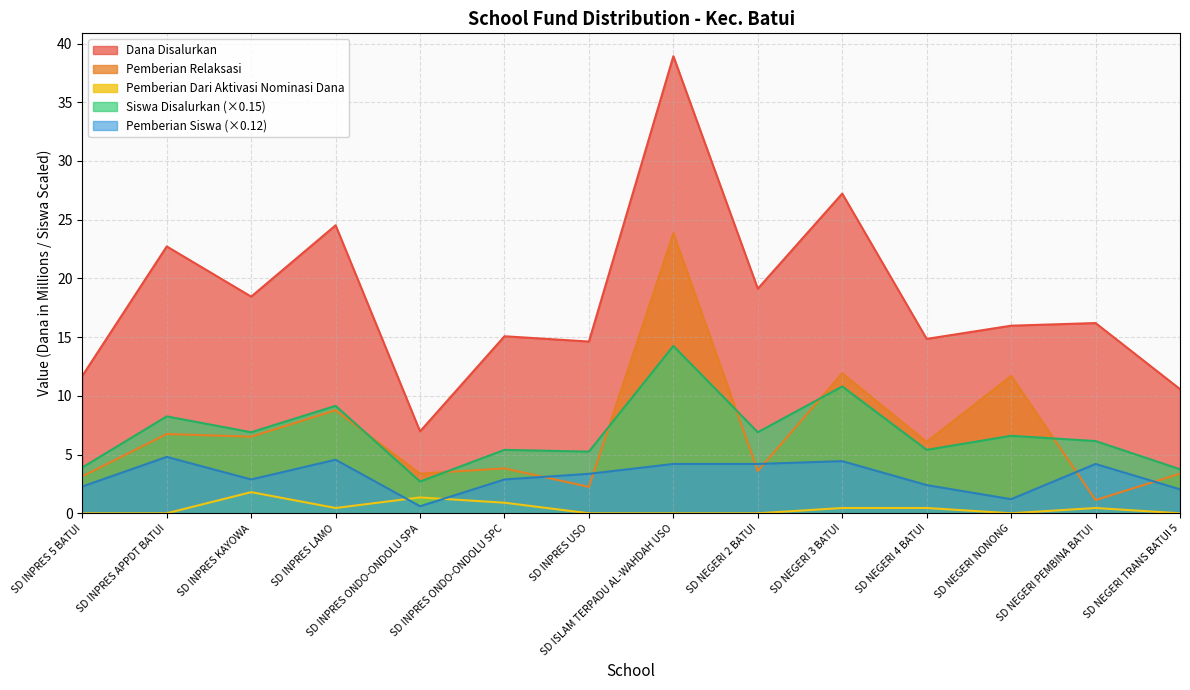

Reading left to right, transcribe all the data shown in this chart.

Dana Disalurkan: 11.7	22.7	18.4	24.5	7.0	15.1	14.6	38.9	19.1	27.2	14.8	16.0	16.2	10.6
Pemberian Relaksasi: 3.1	6.8	6.5	8.8	3.4	3.8	2.2	23.9	3.6	11.9	6.1	11.7	1.1	3.4
Siswa Disalurkan: 3.9	8.2	6.9	9.2	2.7	5.4	5.2	14.2	6.9	10.8	5.4	6.6	6.1	3.8
Pemberian Dari Aktivasi Nominasi Dana: 0.0	0.0	1.8	0.5	1.4	0.9	0.0	0.0	0.0	0.5	0.5	0.0	0.5	0.0
Pemberian Siswa: 2.3	4.8	2.9	4.6	0.6	2.9	3.4	4.2	4.2	4.4	2.4	1.2	4.2	2.0